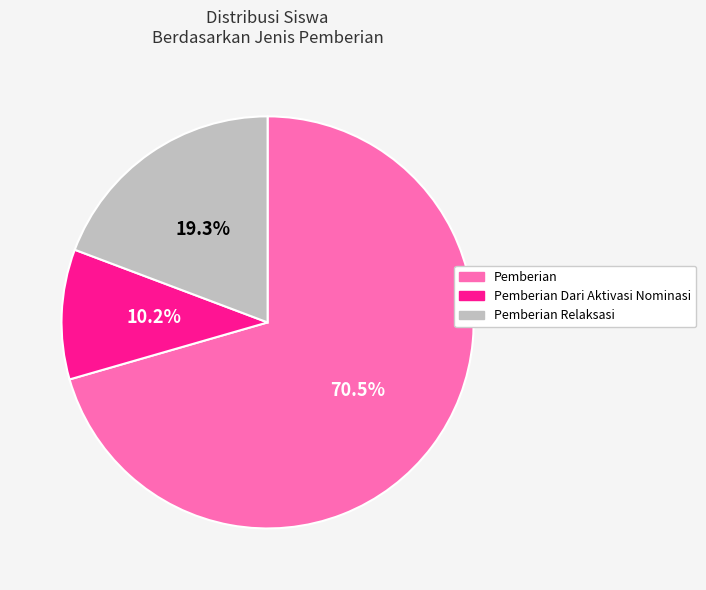

Rank the categories by value from lowest to highest.

Pemberian Dari Aktivasi Nominasi, Pemberian Relaksasi, Pemberian